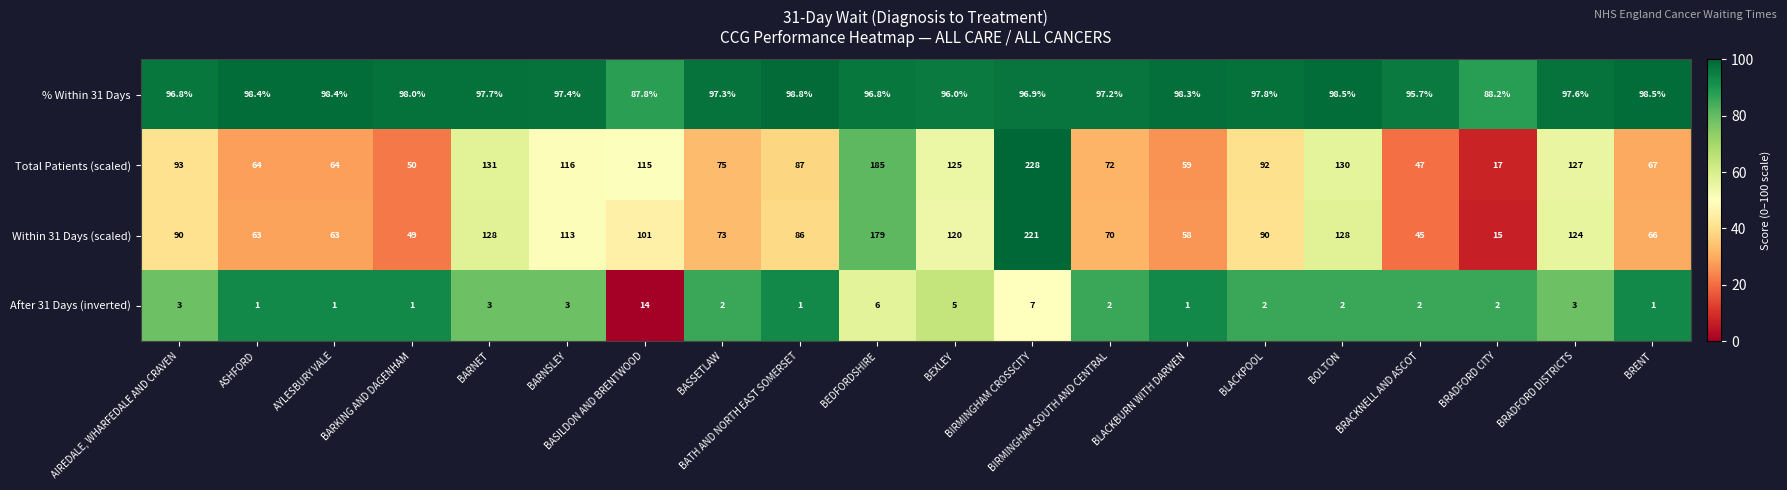

What is the maximum value for % Within 31 Days?

98.8